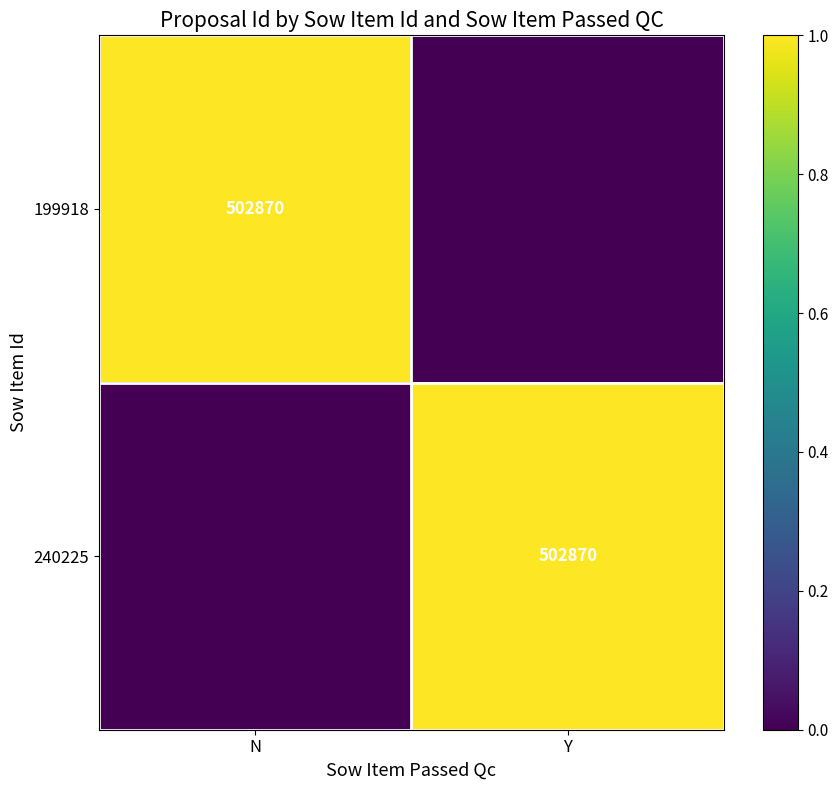

What is the total value across all series at Y?

1